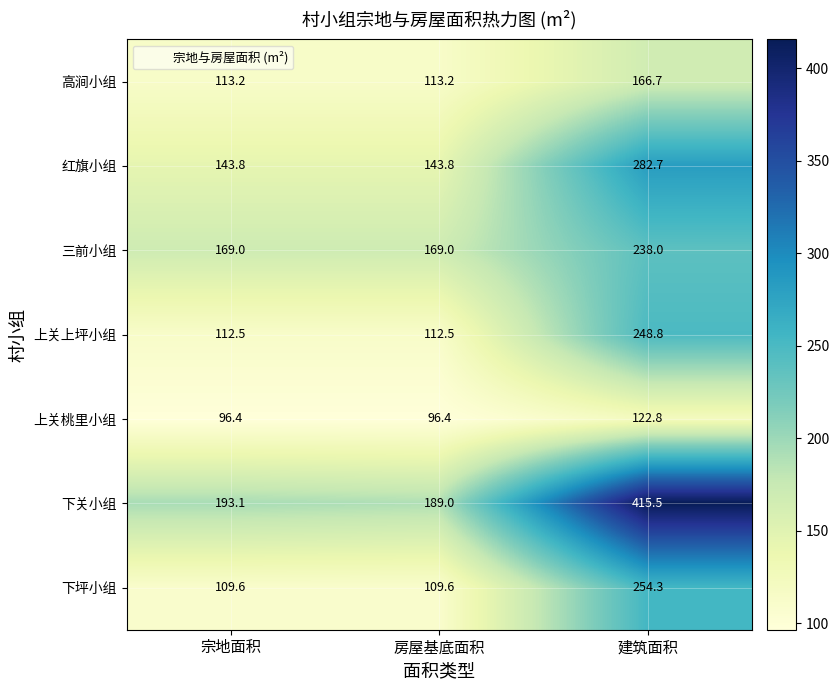

What is the sum of the 三前小组 values at 房屋基底面积 and 宗地面积?

338.0